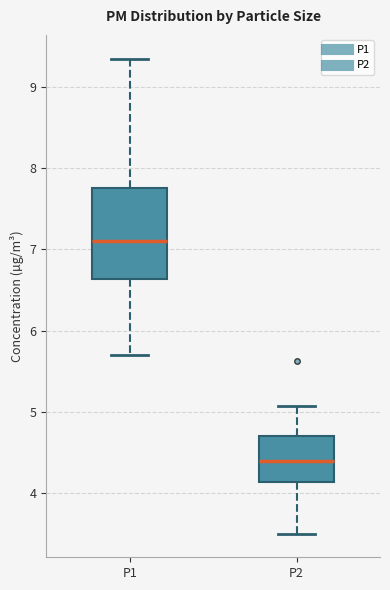

Which box's median line is the highest?

P1